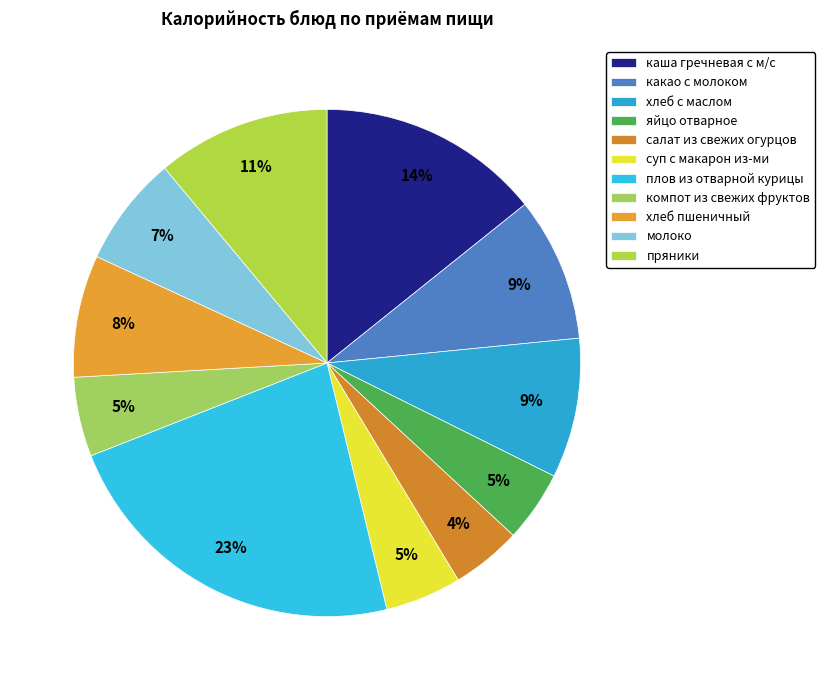

What is the change in value from яйцо отварное to молоко?

+38